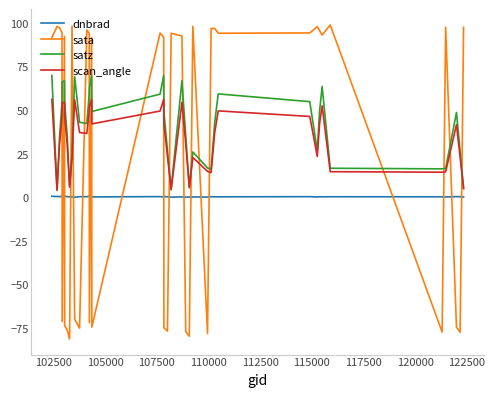

How many intersections are there between satz and sata?

20